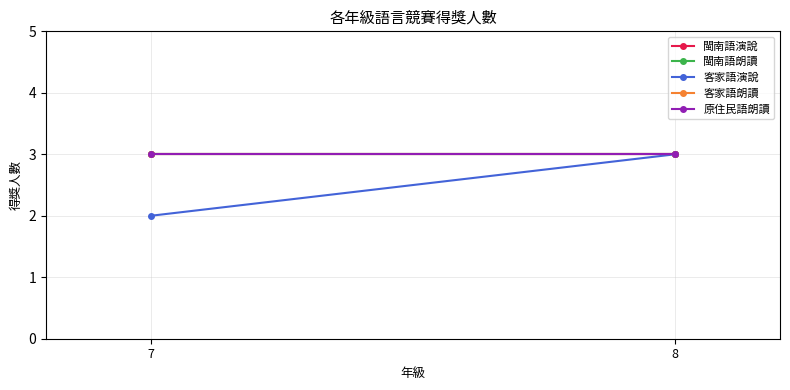

At which category is the sum across all series the highest?

8